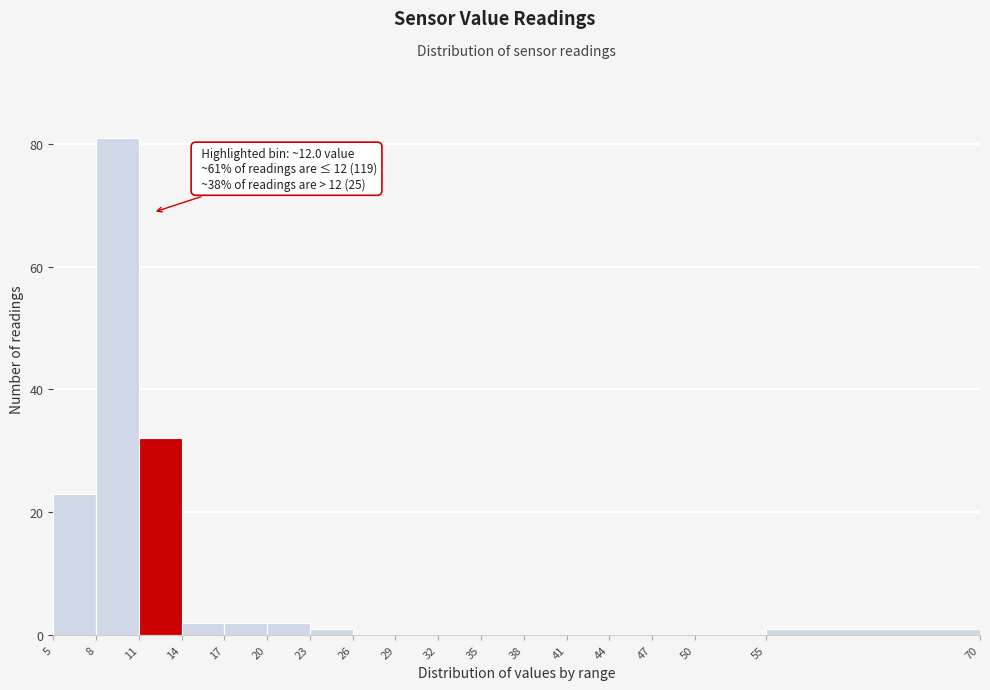

Which range on the x-axis has the tallest bar?

8 to 11